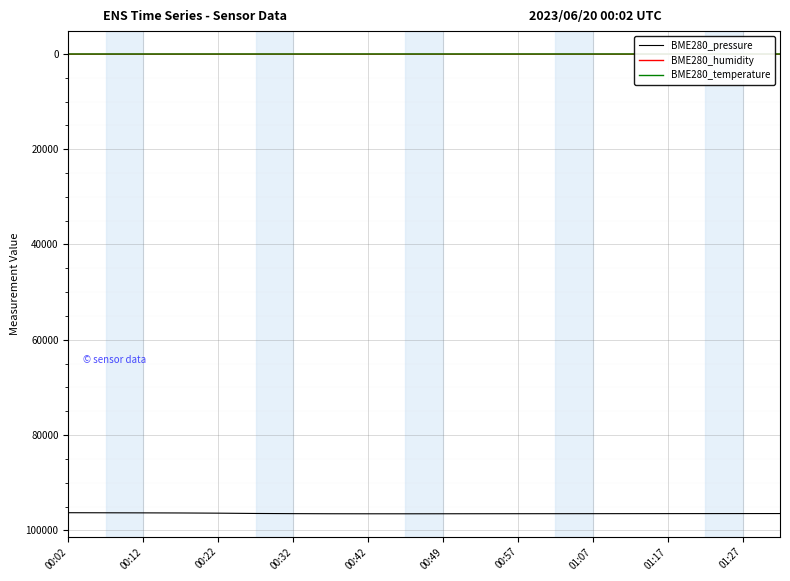

True or false: BME280_humidity and BME280_pressure intersect in this chart.

False